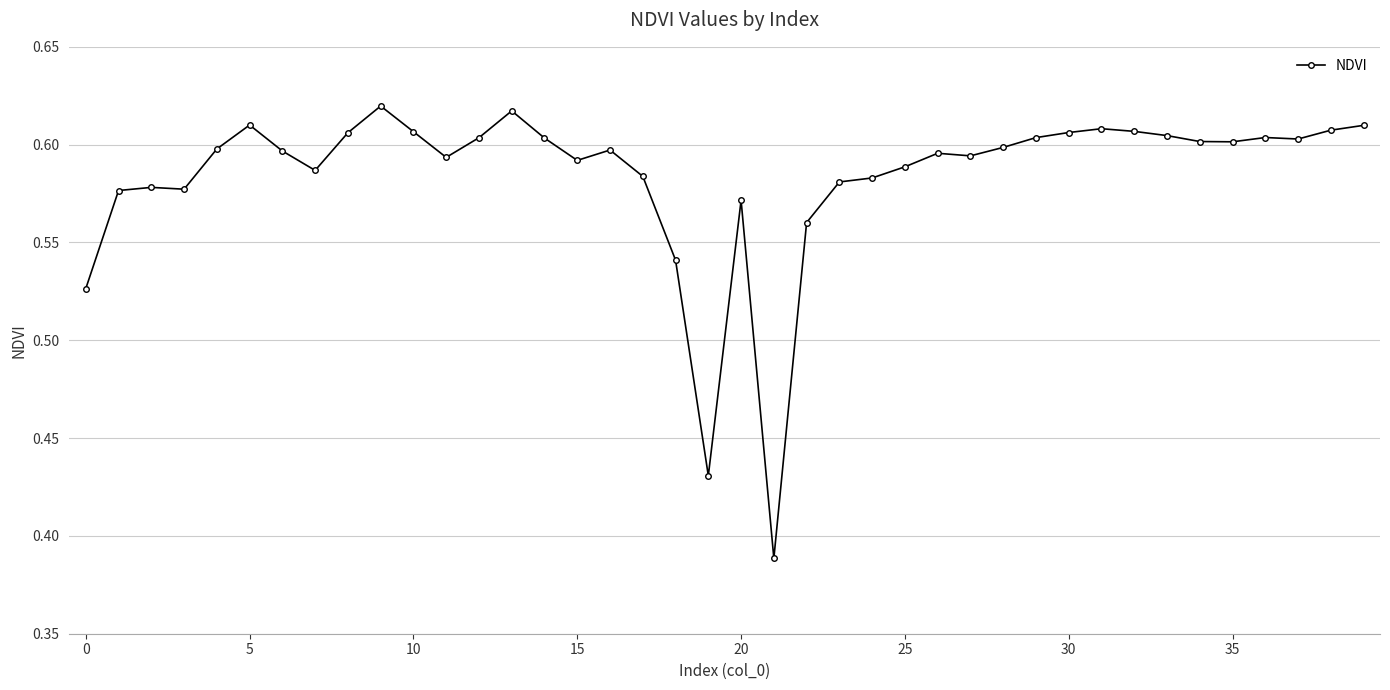

What is the sum of all values?

23.4